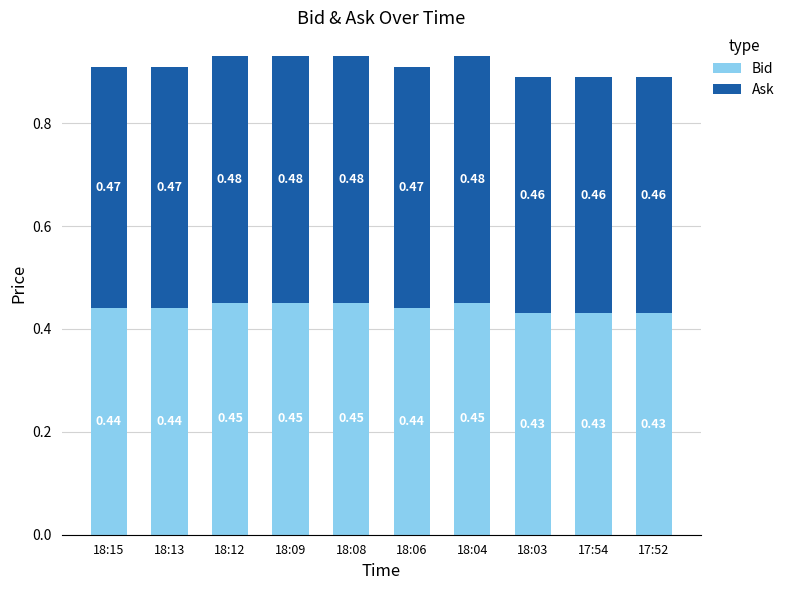

What is the total value across all series at 18:15?

0.9